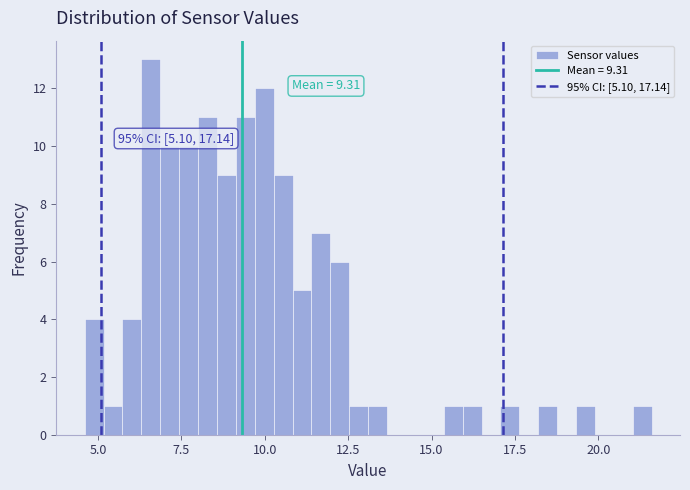

Read against the x-axis, roughly where is the centre of the tallest bar?

6.5